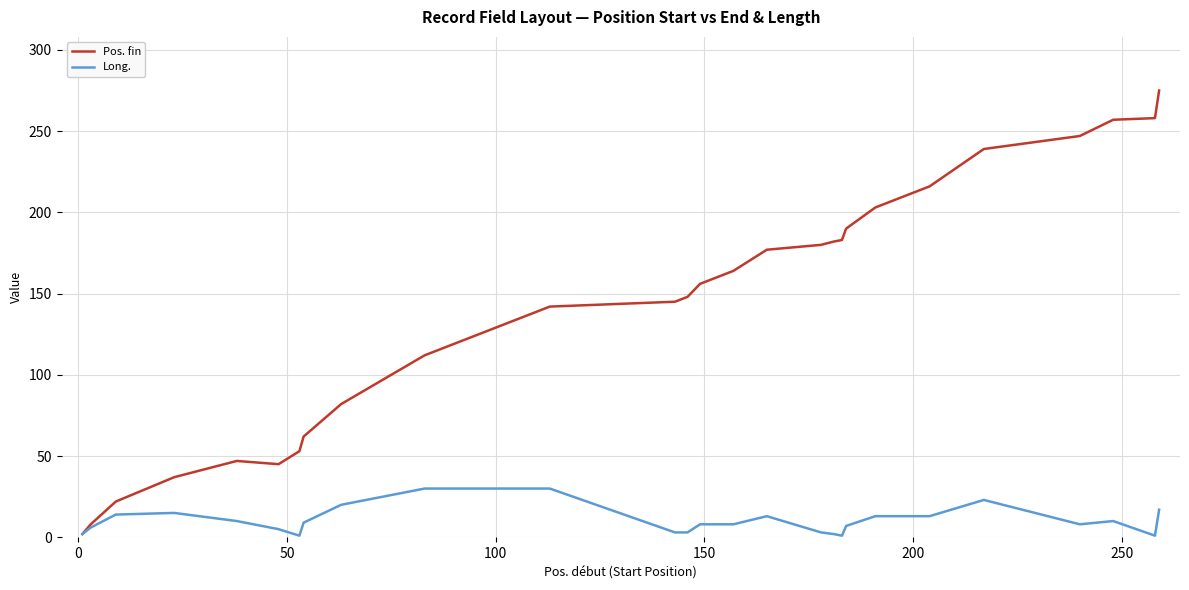

List the series in order of their peak value, lowest first.

Long., Pos. fin